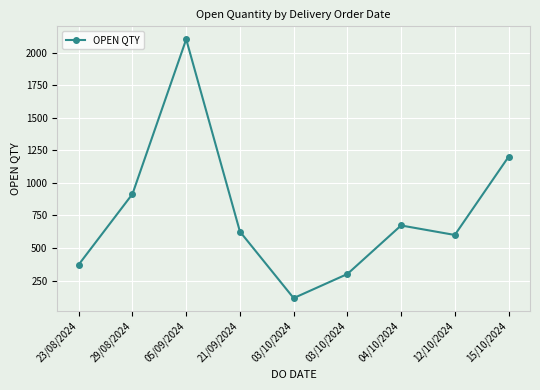

Reading left to right, extract all data points from this chart.

373	915	2103	626	115	300	673	600	1200